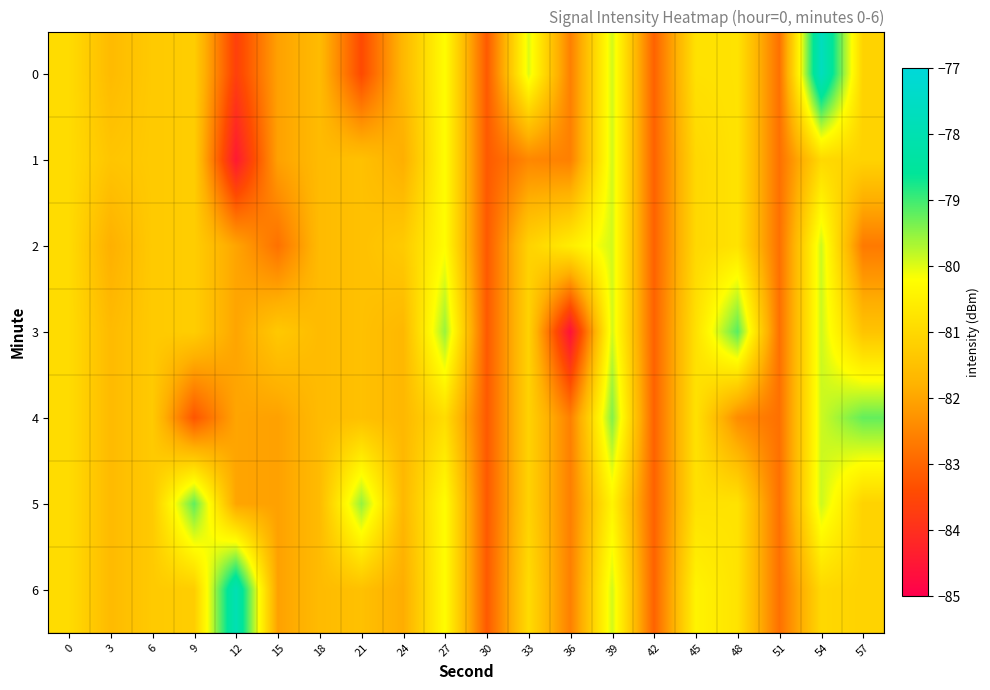

Which label corresponds to the largest value in the chart?

54